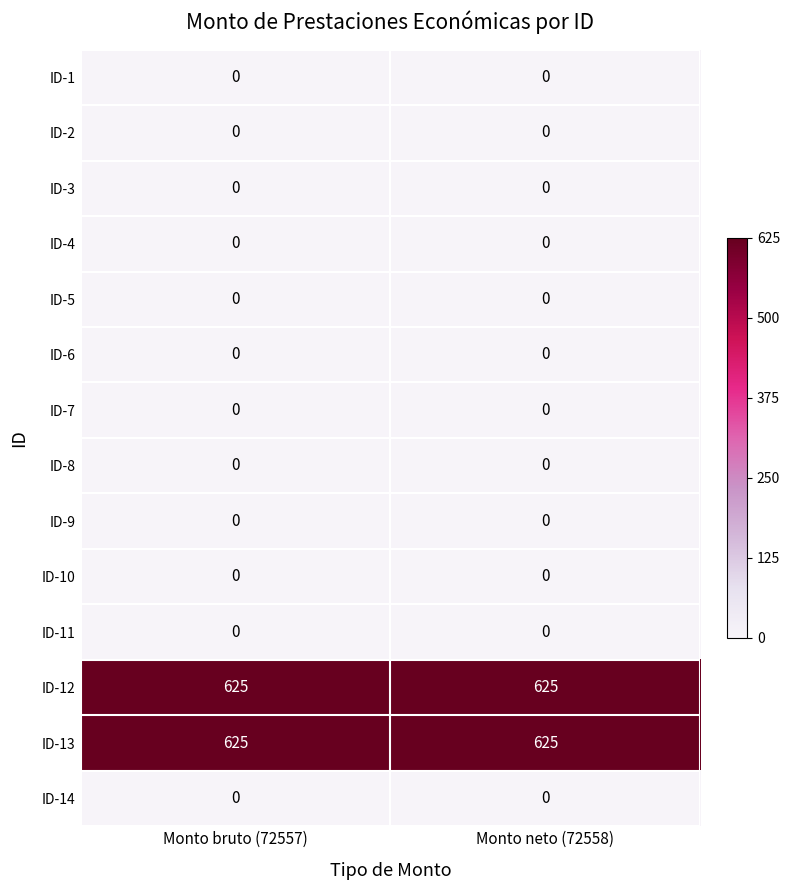

What is the total value across all series at Monto neto (72558)?

1250